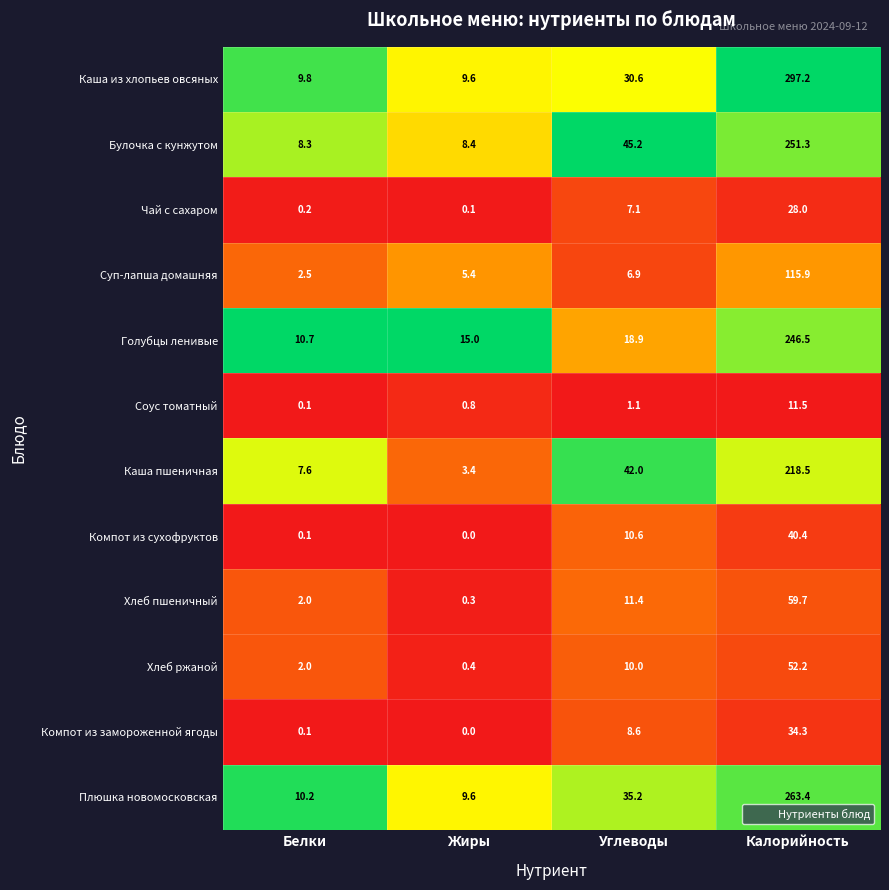

Which series has the largest total across all categories?

Каша из хлопьев овсяных